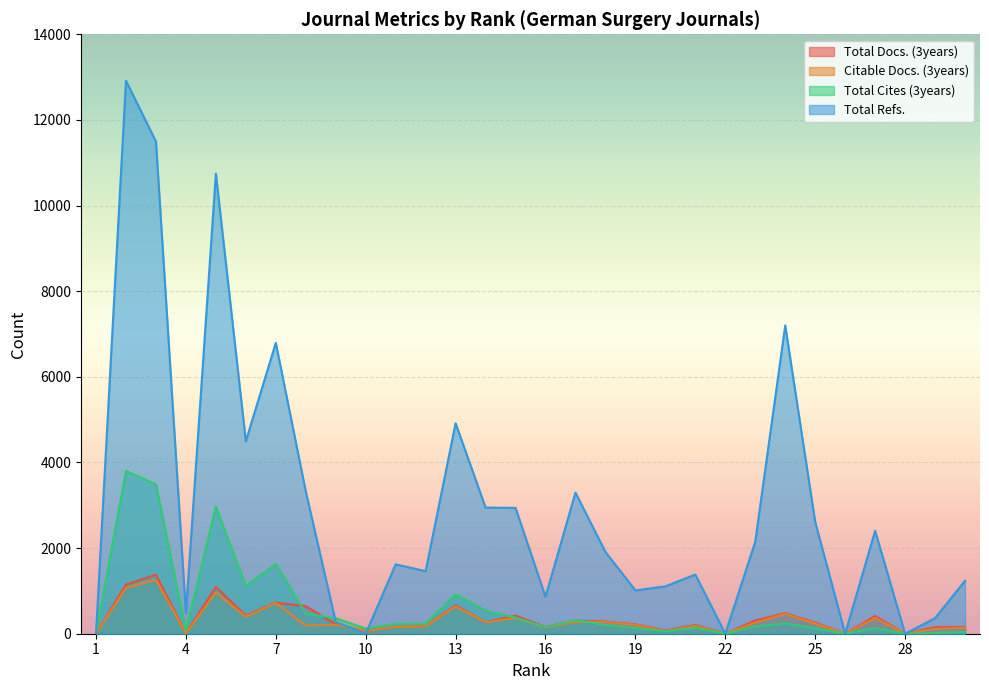

At how many categories does at least one series exceed 2833?

11